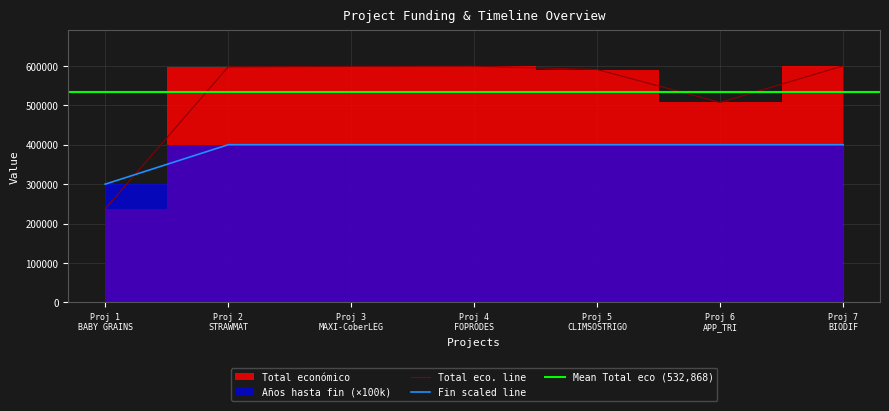

What is the lowest value of the Fin scaled line series?

300000